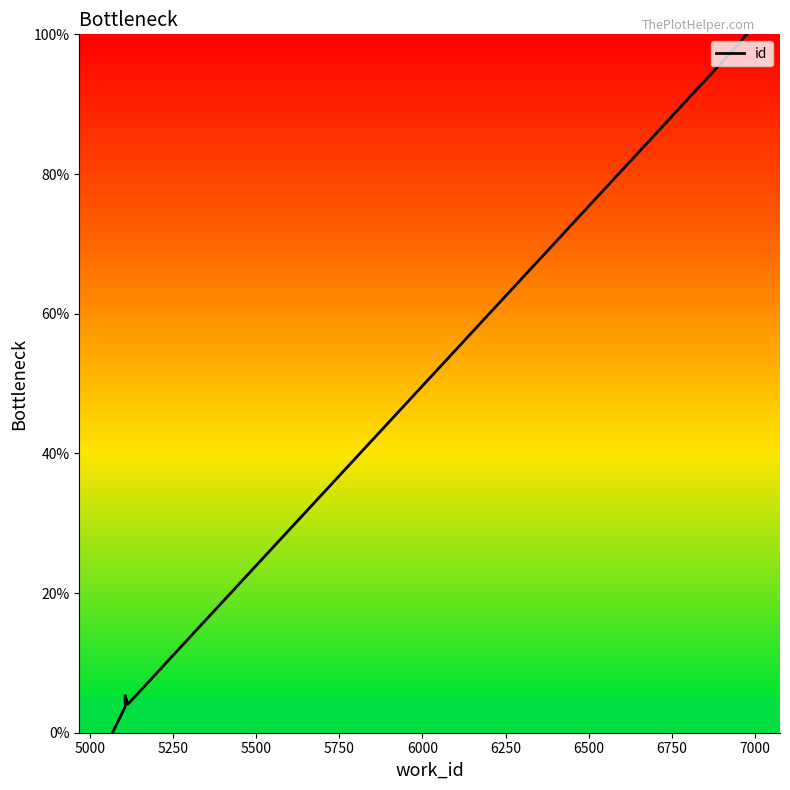

What is the change in value from 5000 to 5250?

+0.2